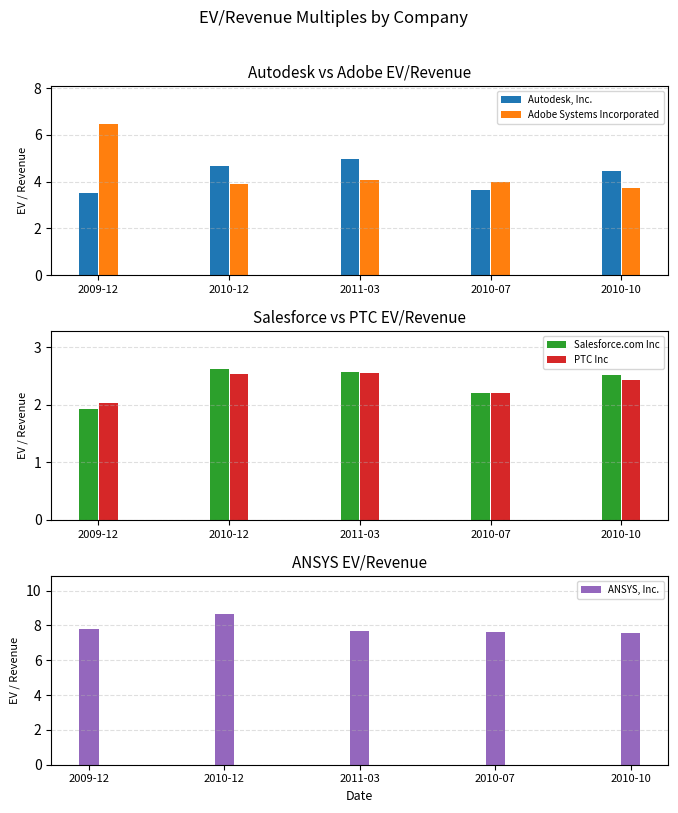

At how many categories does at least one series exceed 4?

5